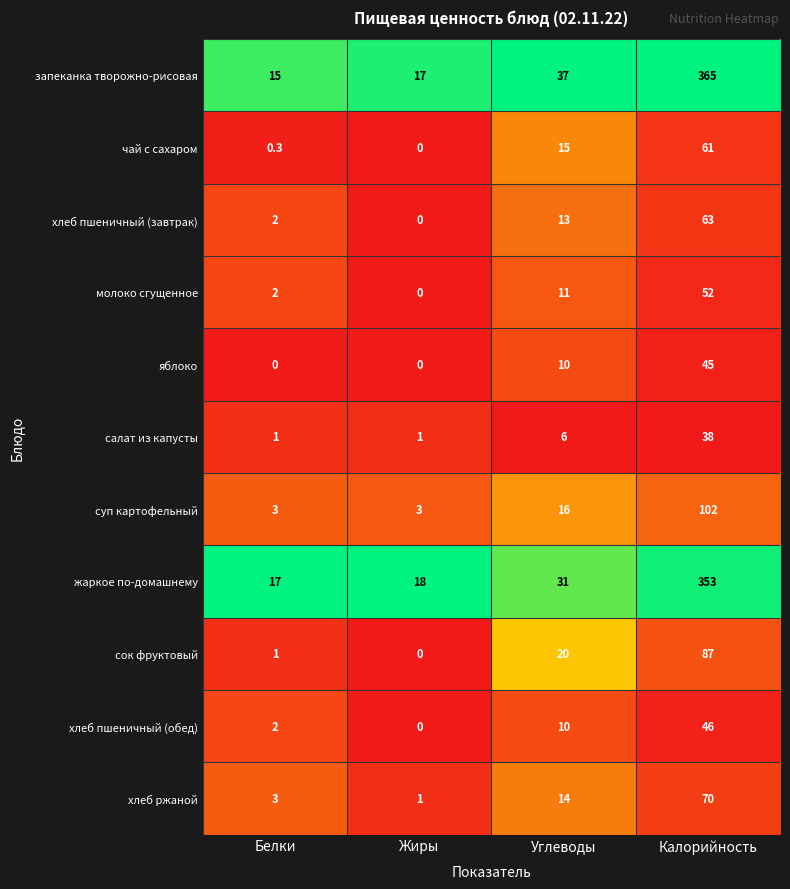

At which label is хлеб ржаной closest to 35?

Углеводы